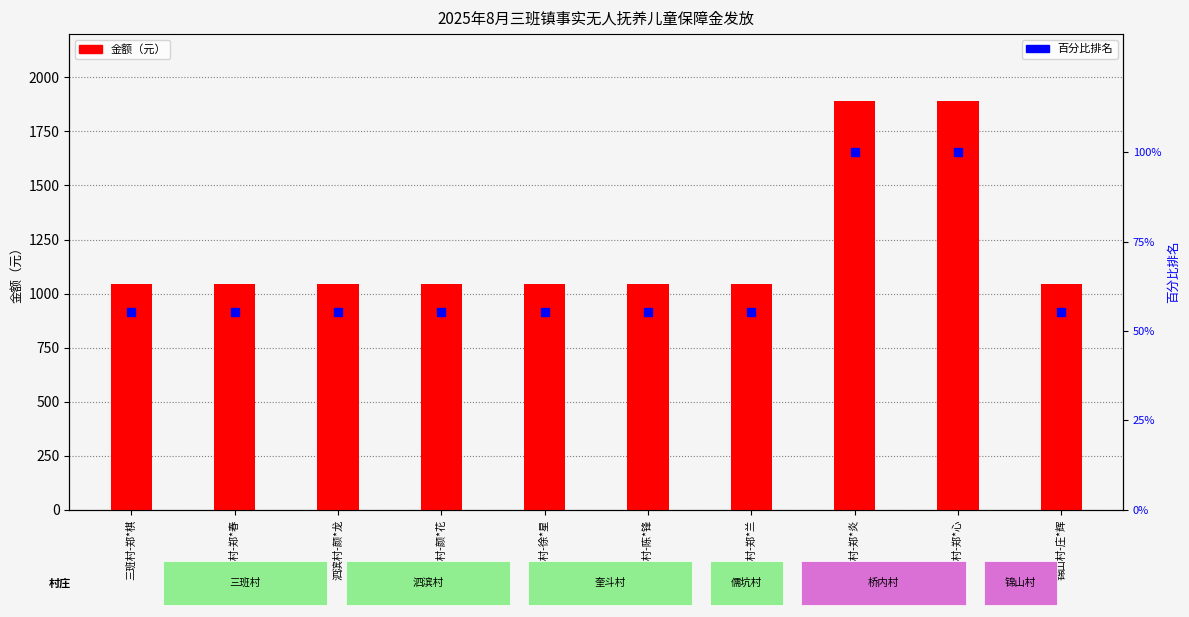

Which series has the largest total across all categories?

金额（元）